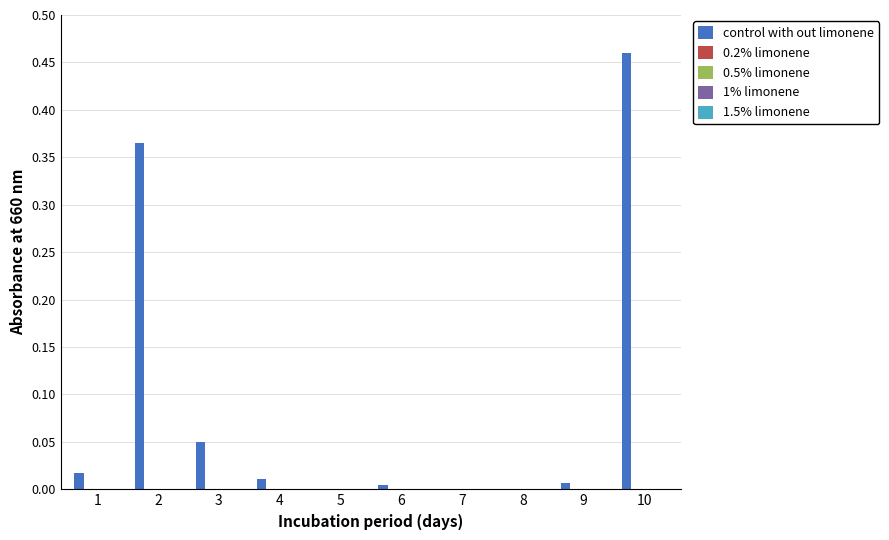

At which category does the chart reach its peak across all series?

10